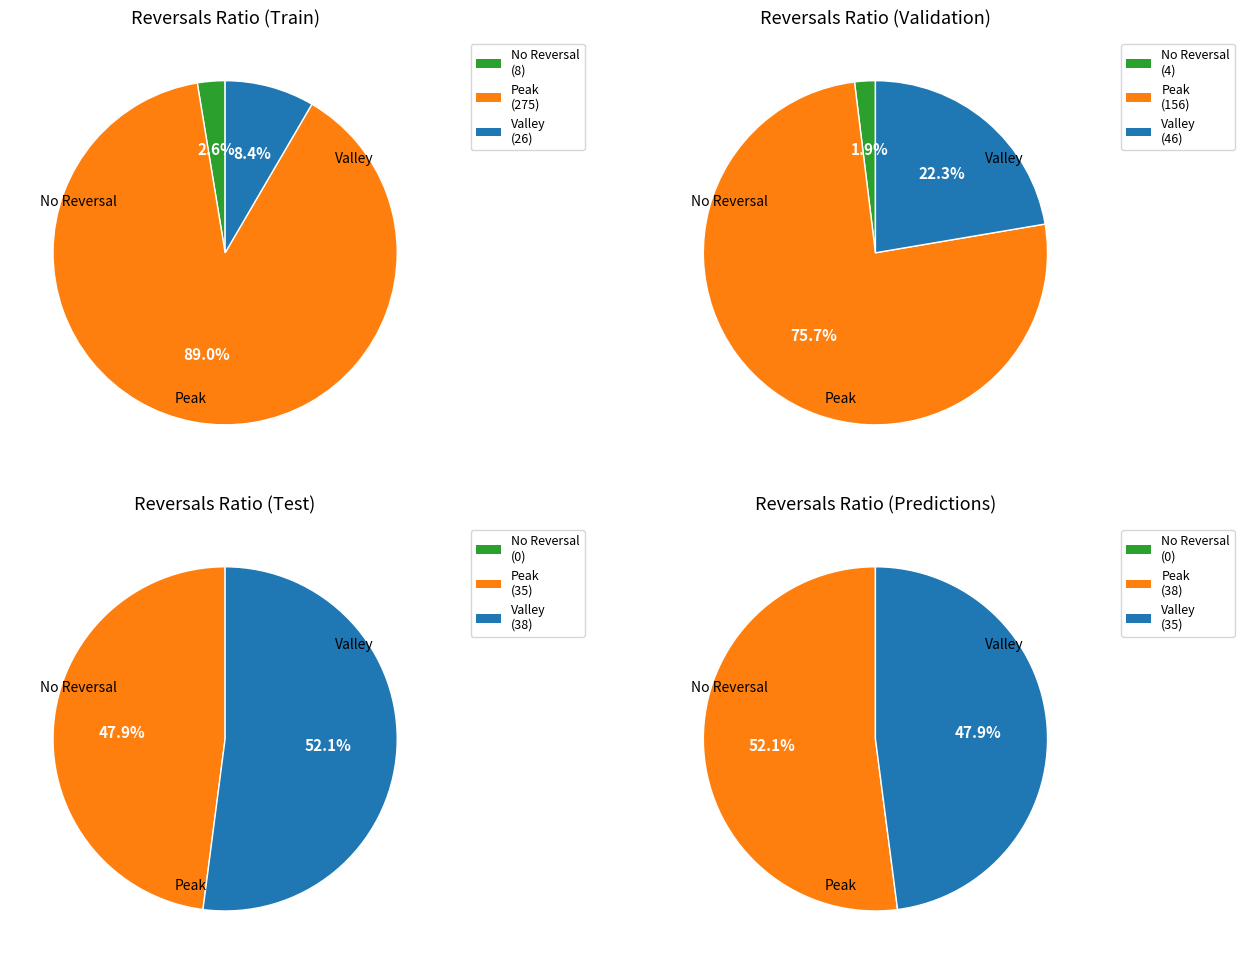

To the nearest percent, what is the difference between the largest and smallest slice percentages?

86%